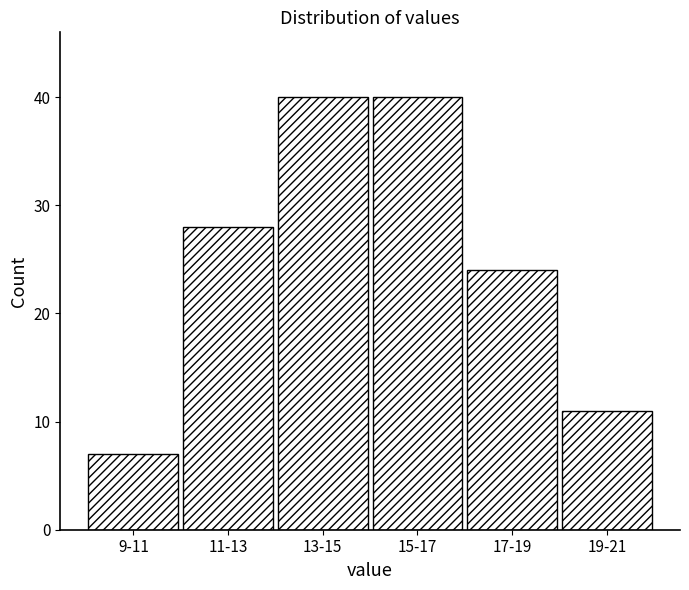

Reading right to left, extract all data points from this chart.

11	24	40	40	28	7